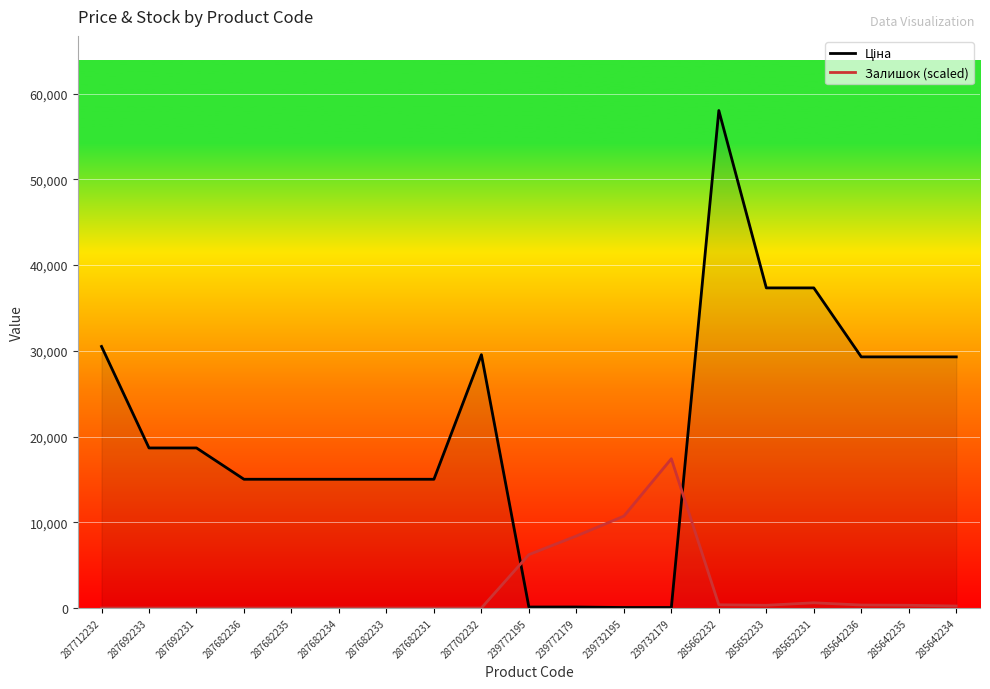

What is the label of the 15th point from the right?

287682235